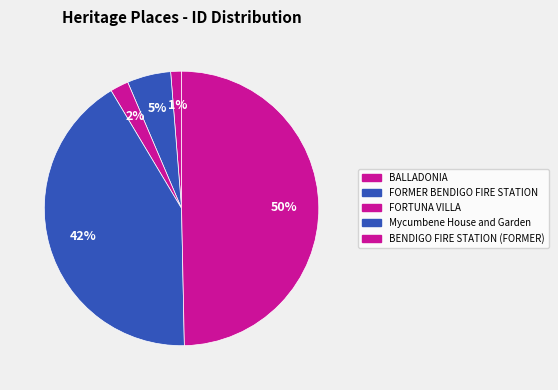

What is the smallest slice in the pie chart?

BALLADONIA